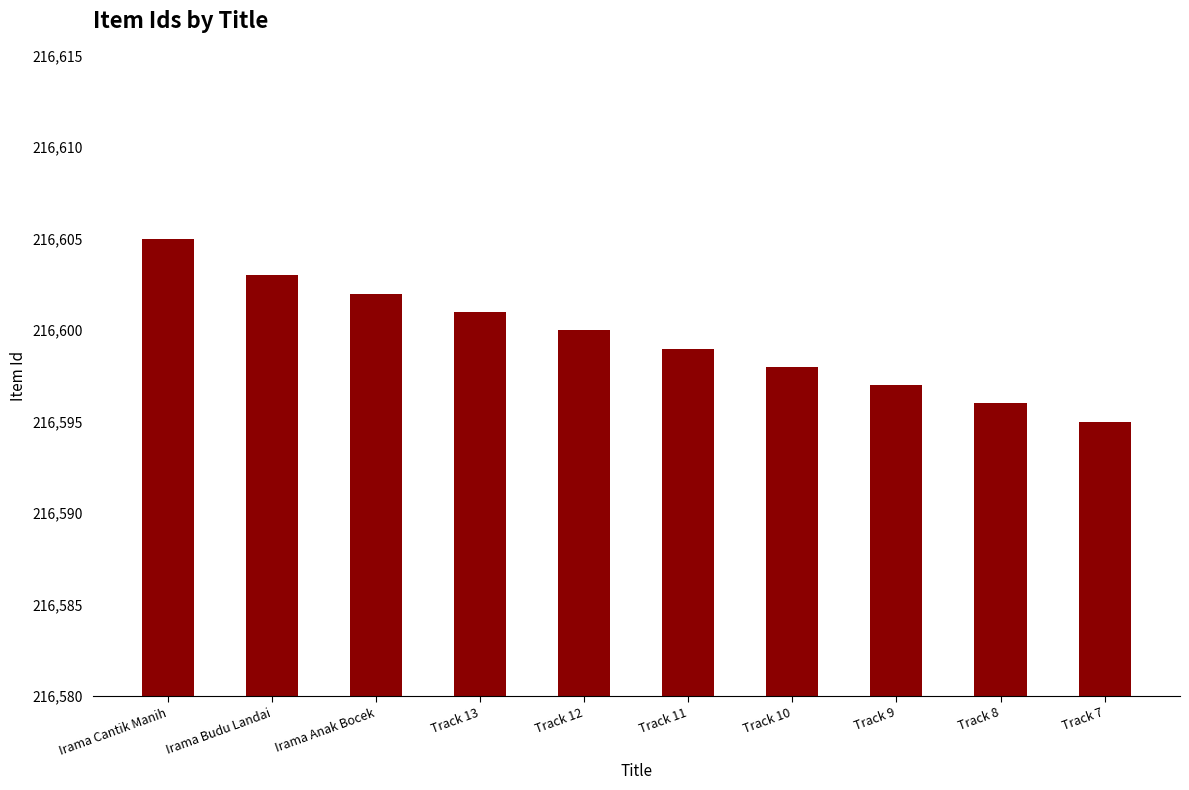

Rank the categories by value from highest to lowest.

Irama Cantik Manih, Irama Budu Landai, Irama Anak Bocek, Track 13, Track 12, Track 11, Track 10, Track 9, Track 8, Track 7